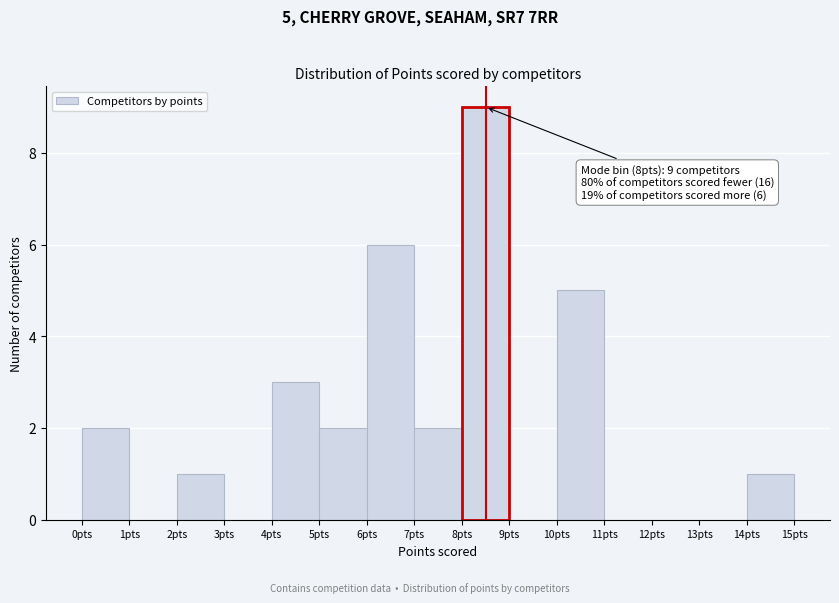

Which range on the x-axis has the tallest bar?

8 to 9